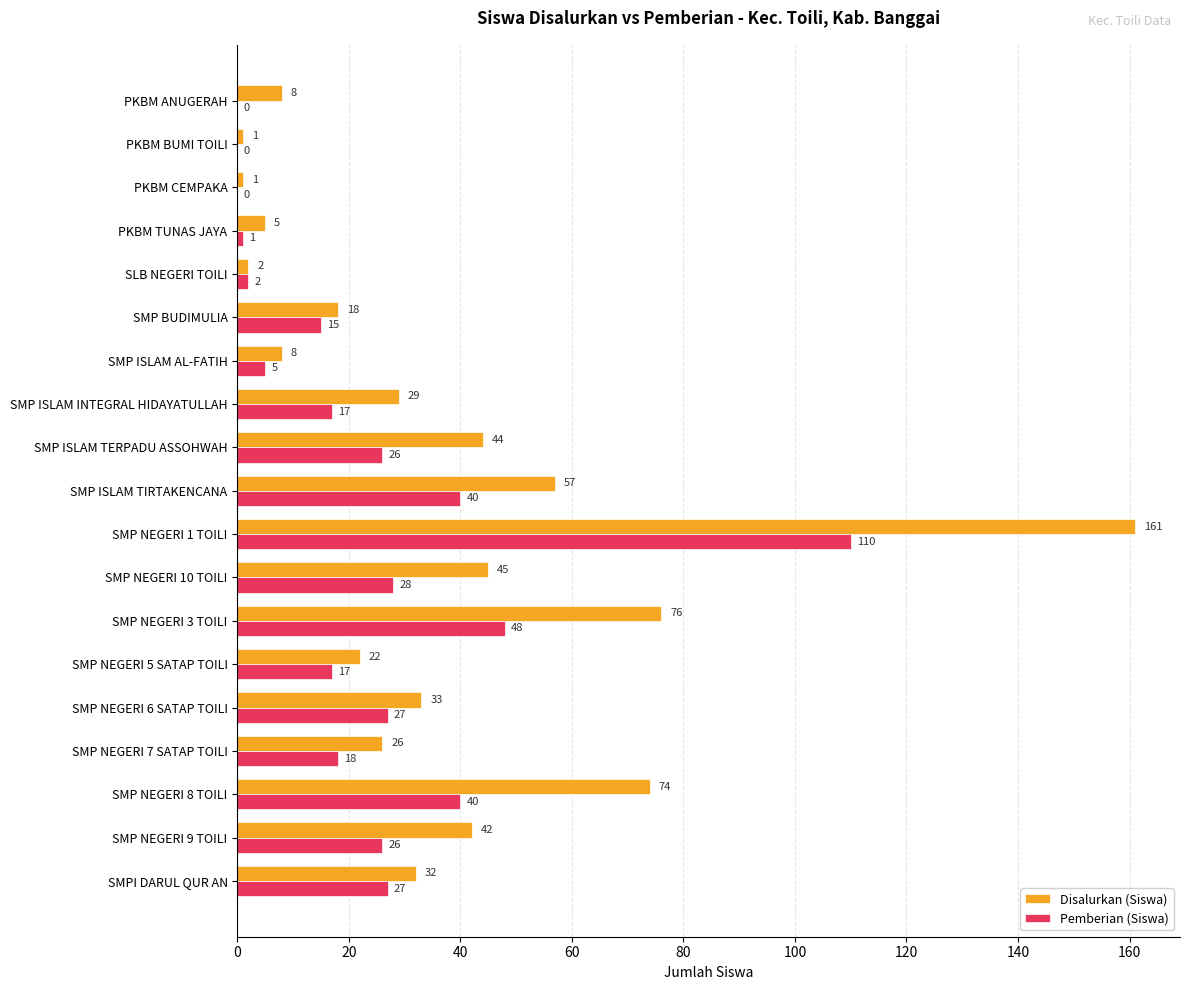

True or false: Pemberian (Siswa) has a value of 8 at SMP NEGERI 9 TOILI.

False